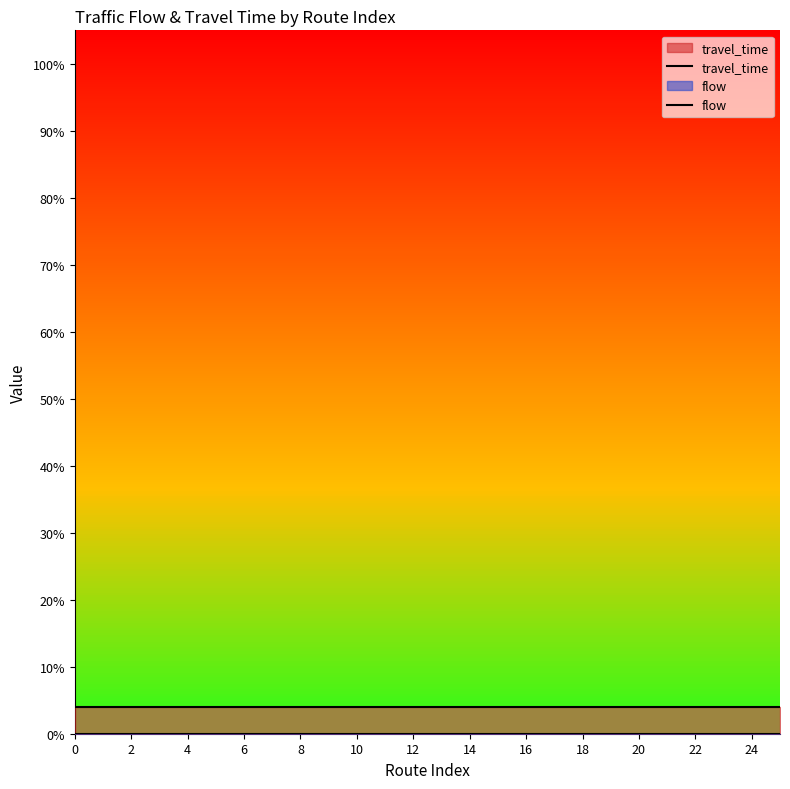

What is the greatest value displayed?

4